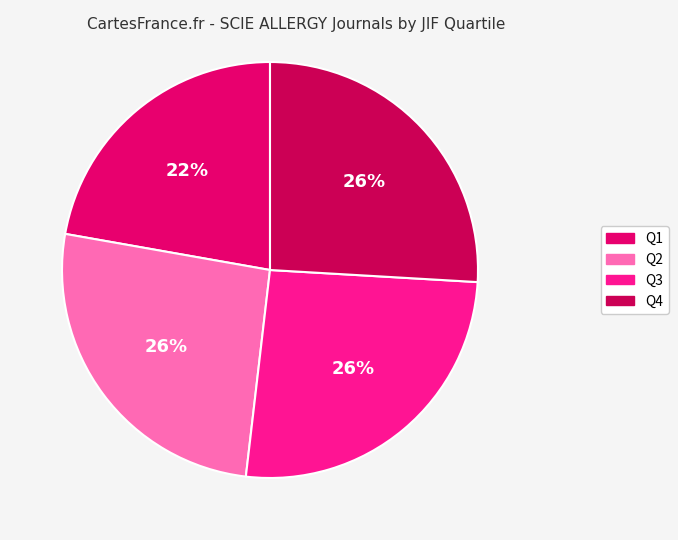

Is there a majority slice in this chart?

No